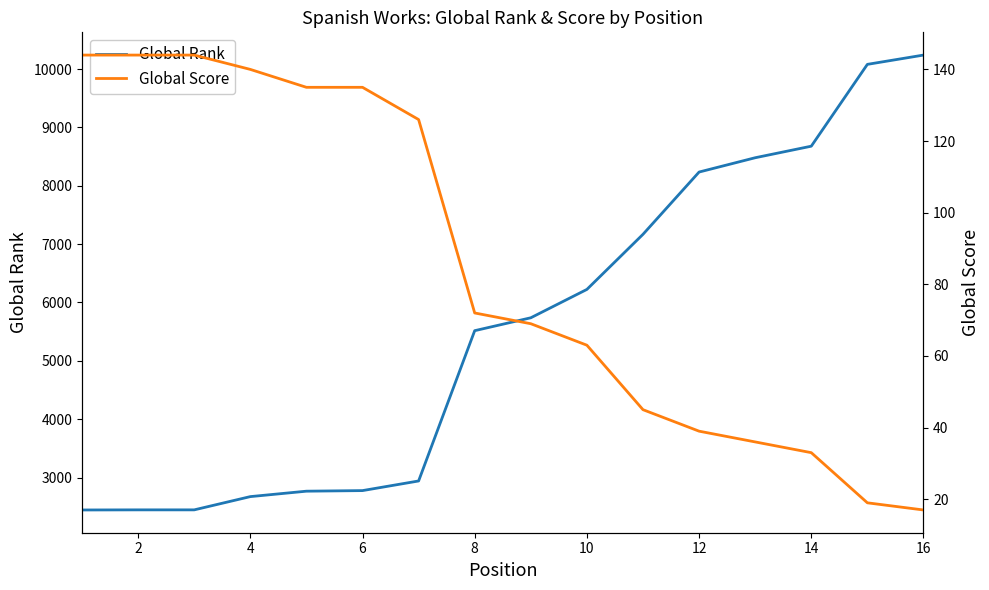

What is the maximum value for Global Rank?

10239